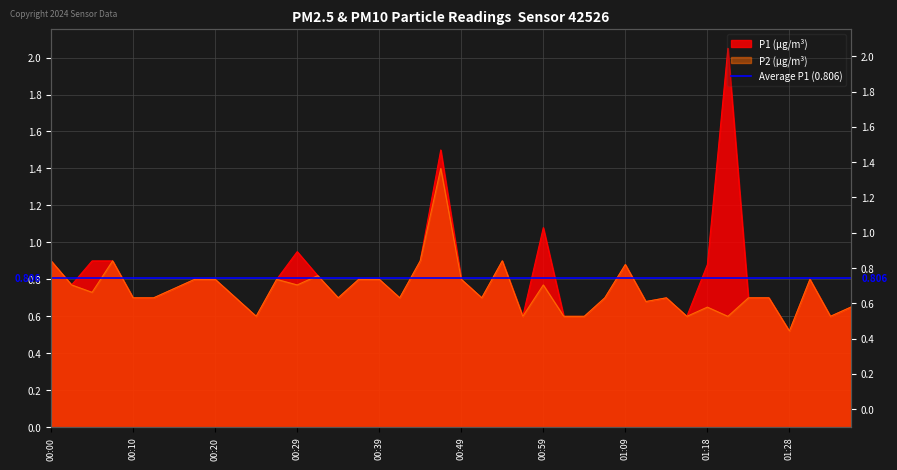

Which category has the lowest value across all series?

01:28